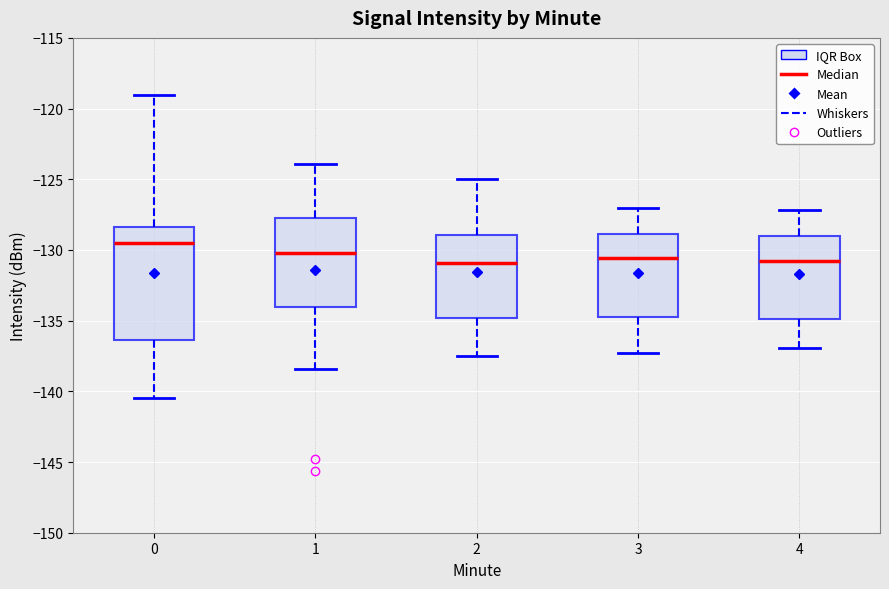

Reading left to right, transcribe this box plot: for each box, give where its median line is, the range the box spans, and where its two whiskers end, as read against the y-axis. The values are not printed on the chart, so give them approximately, as read against the axis.

0: median -129.5, box -136.5 to -128.5, whiskers -140.5 to -119.0
1: median -130.0, box -134.0 to -128.0, whiskers -138.5 to -124.0
2: median -131.0, box -135.0 to -129.0, whiskers -137.5 to -125.0
3: median -130.5, box -134.5 to -129.0, whiskers -137.5 to -127.0
4: median -131.0, box -135.0 to -129.0, whiskers -137.0 to -127.0